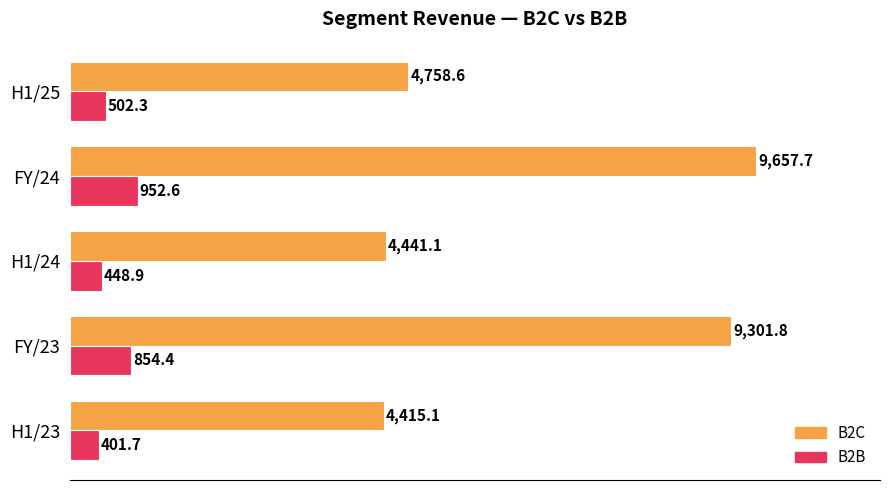

Which series has the largest range (max minus min)?

B2C